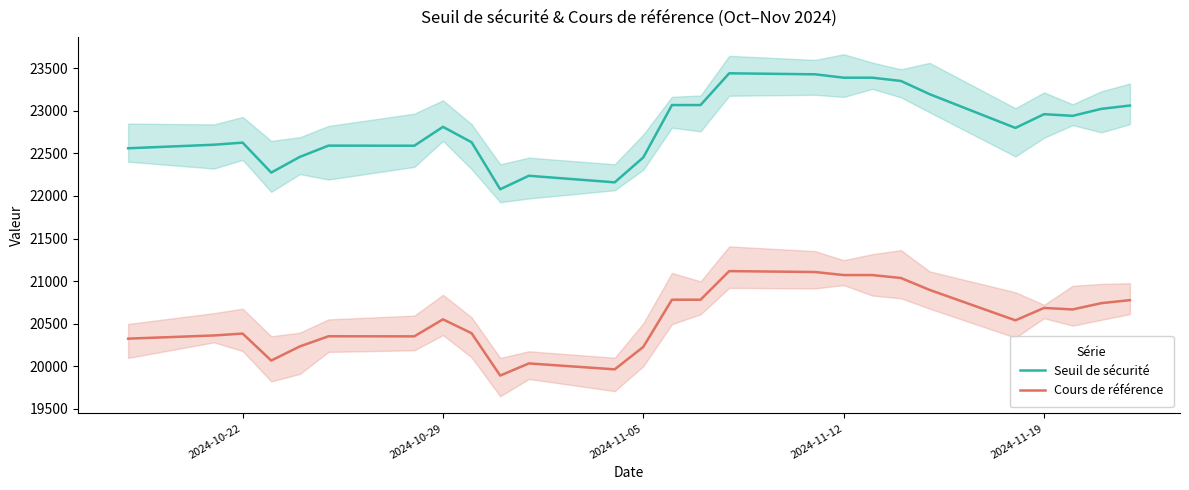

How many lines are shown in the chart?

2